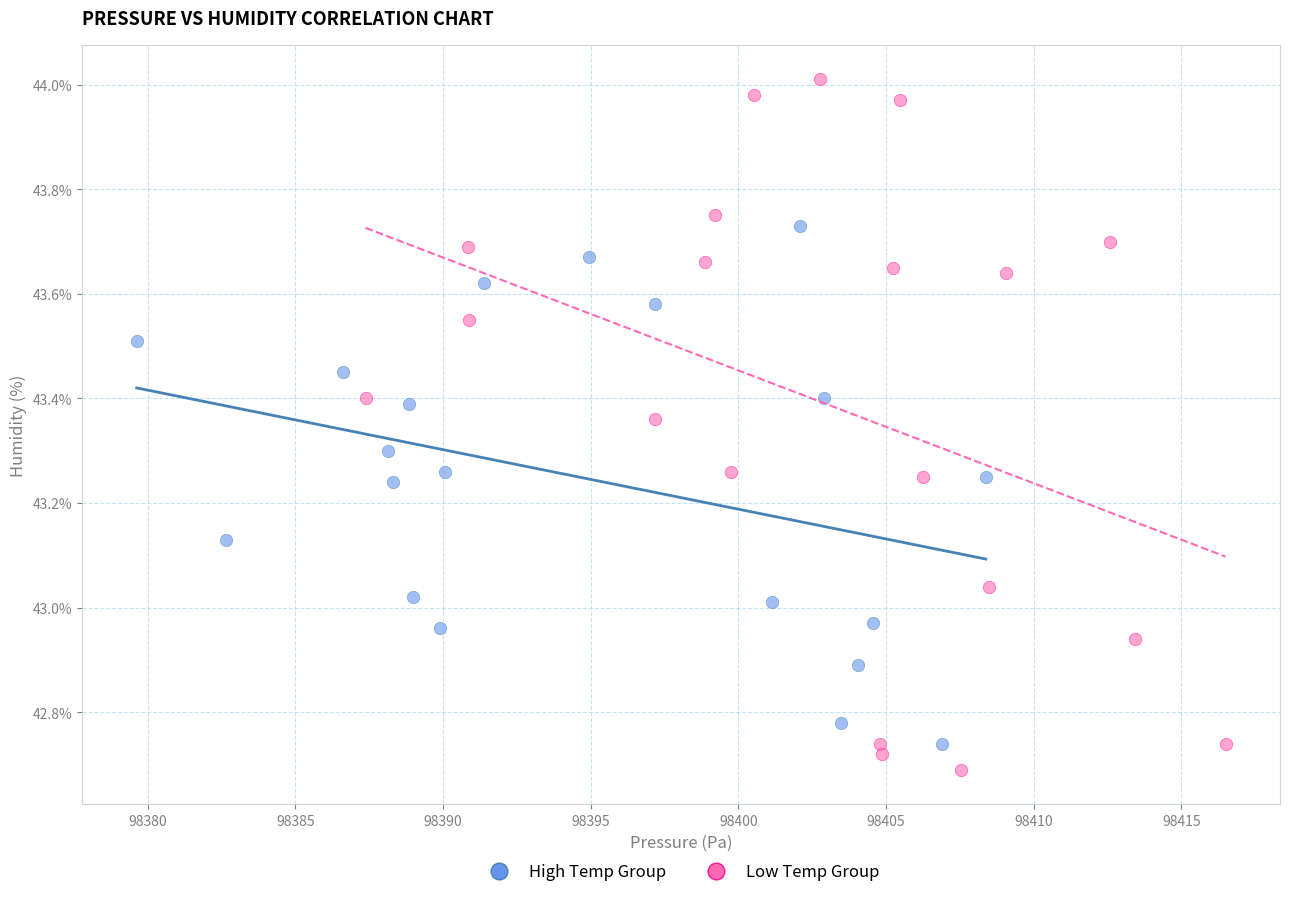

Which series contains the highest Y value?

Low Temp Group